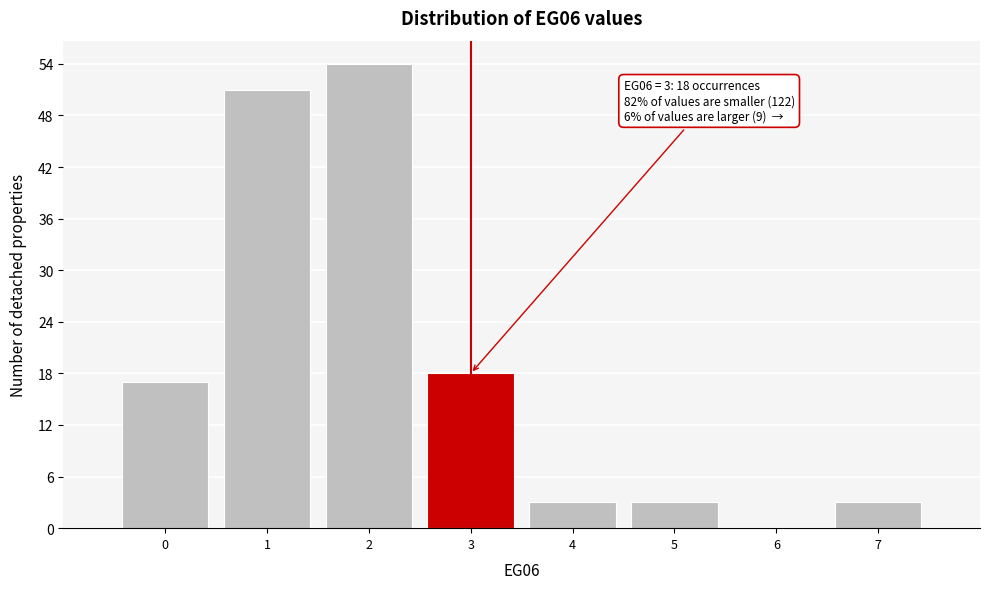

Which range on the x-axis has the tallest bar?

1.5 to 2.5